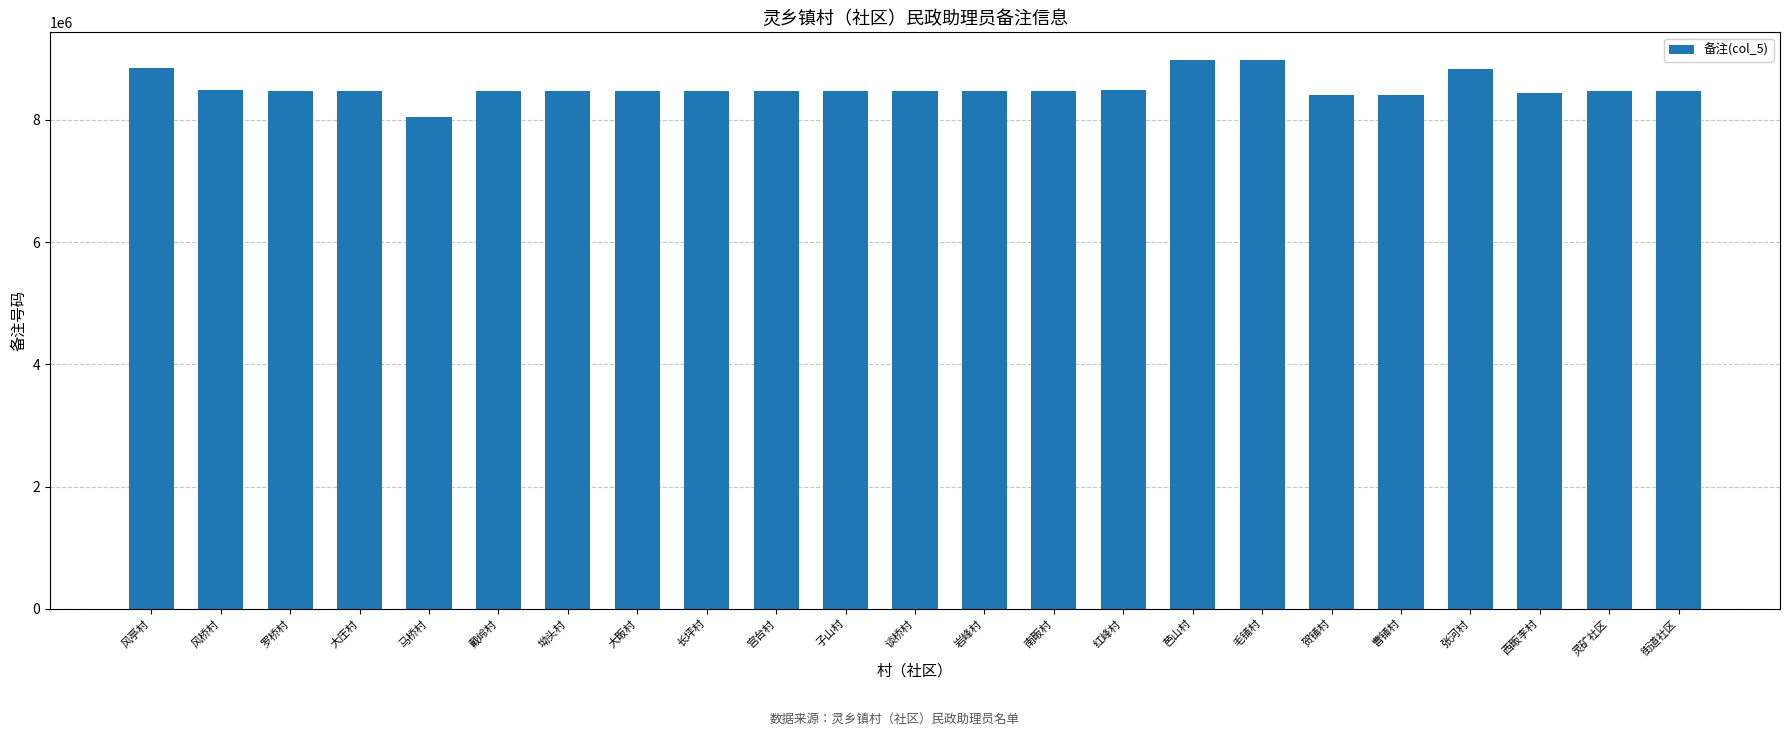

What is the sum of the values at 大畈村 and 芭山村?

17461088